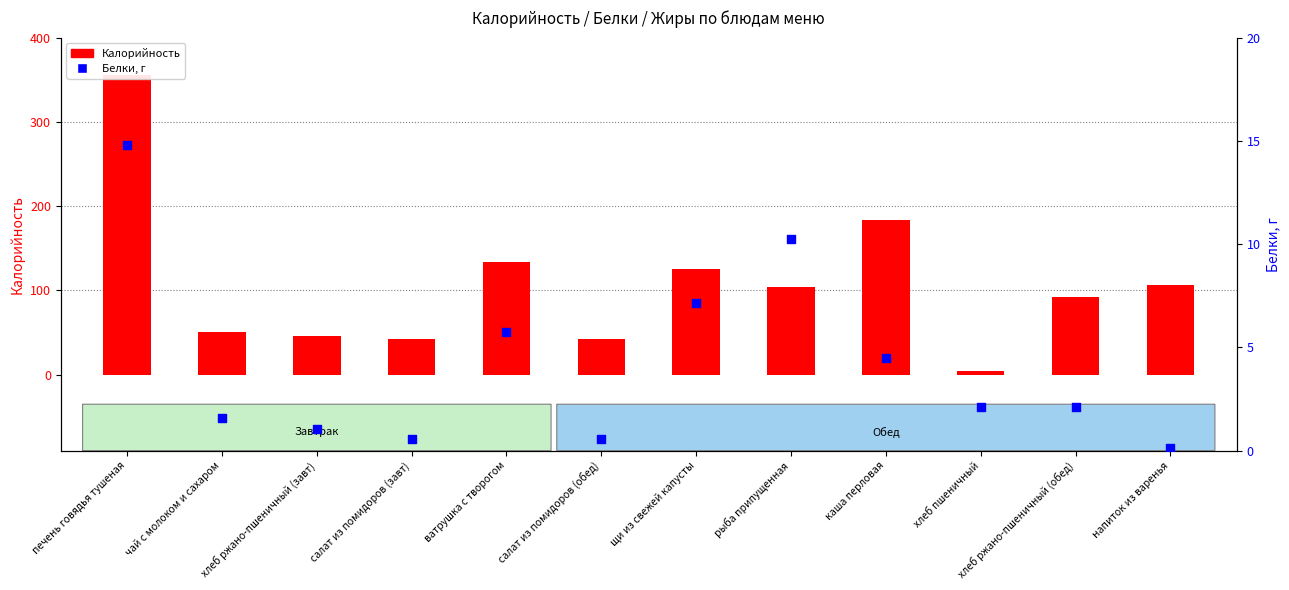

At which category is the sum across all series the highest?

печень говядья тушеная